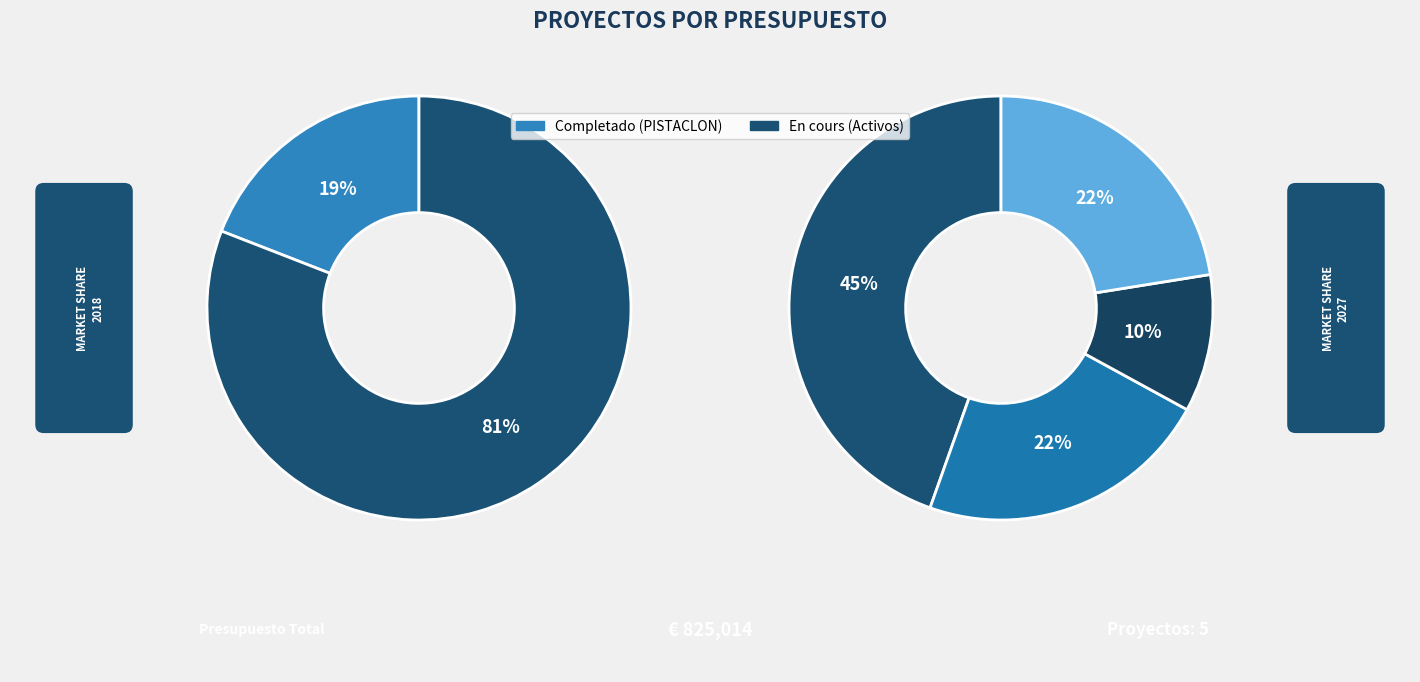

Does any single category account for the majority?

No